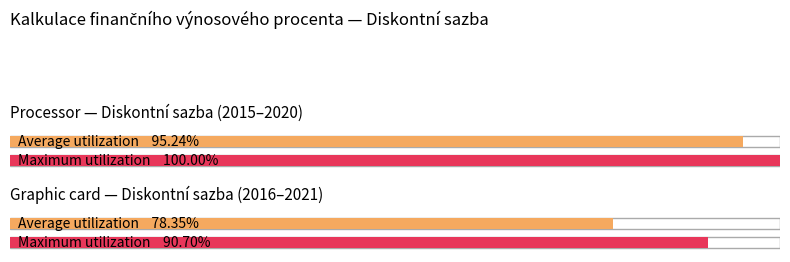

Count the number of data series in this chart.

2